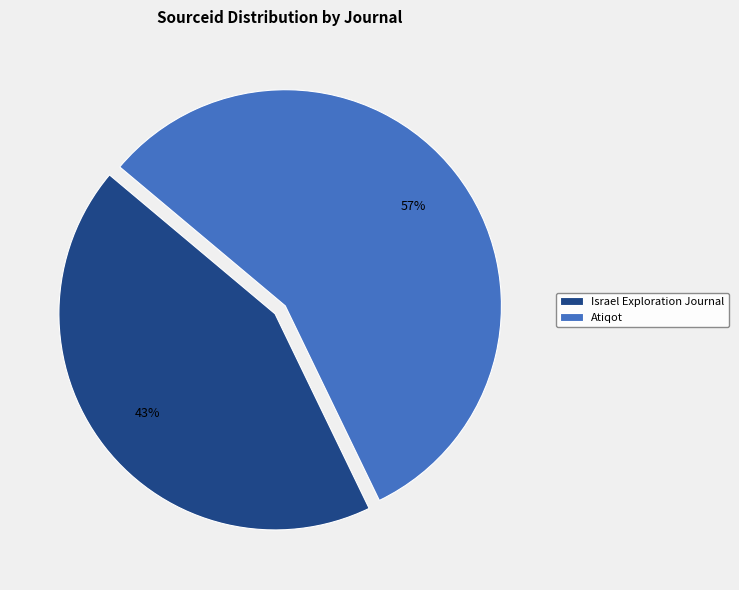

Is it true that Israel Exploration Journal is 43% of the pie?

True